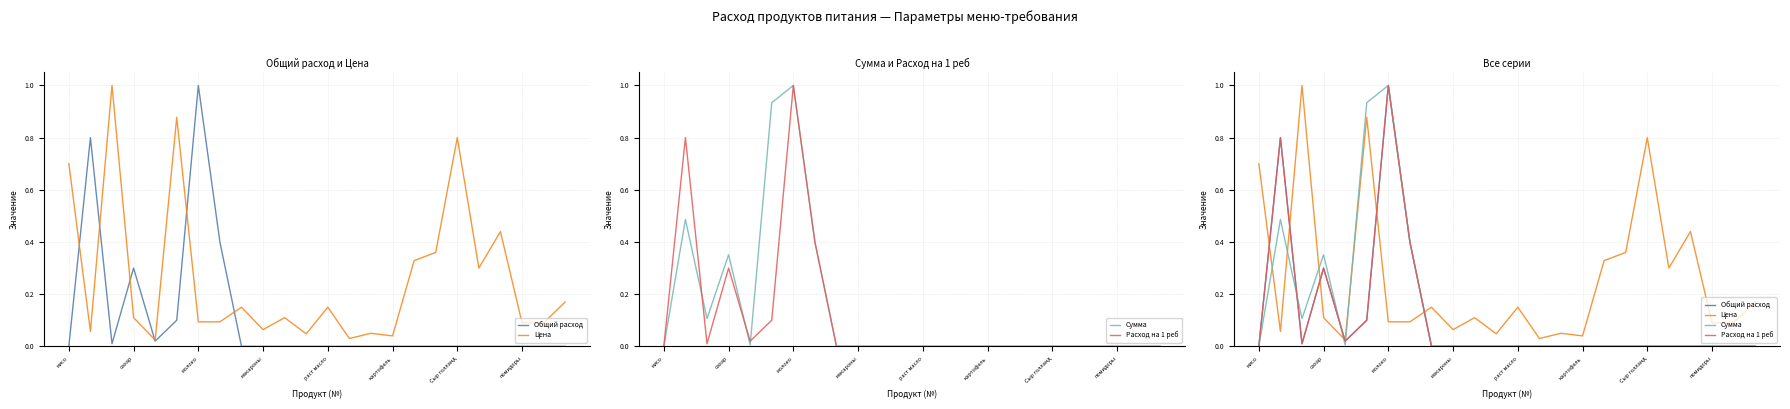

What is the average value of the Расход на 1 реб series?

0.1